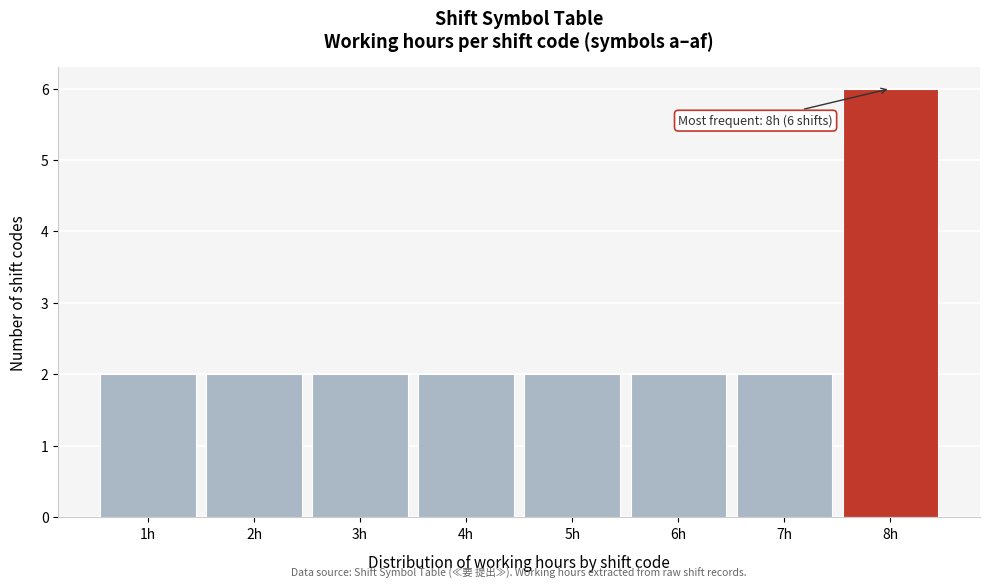

Which range on the x-axis has the tallest bar?

7.5 to 8.5